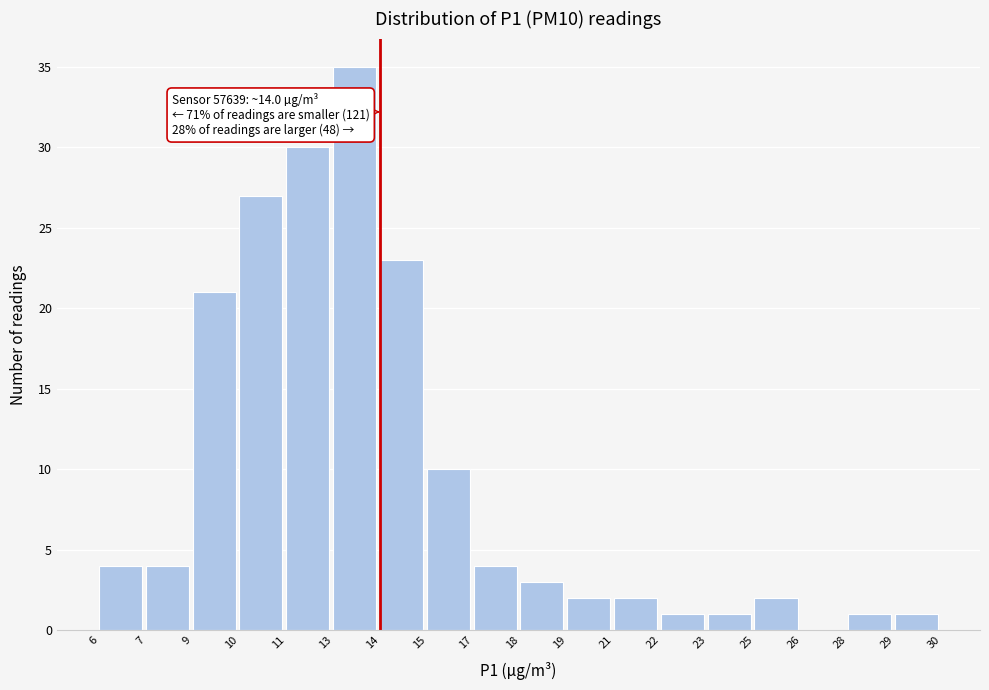

Reading left to right, list all the values displayed in this chart.

6=4	7=4	9=21	10=27	11=30	13=35	14=23	15=10	17=4	18=3	19=2	21=2	22=1	23=1	25=2	26=0	28=1	29=1